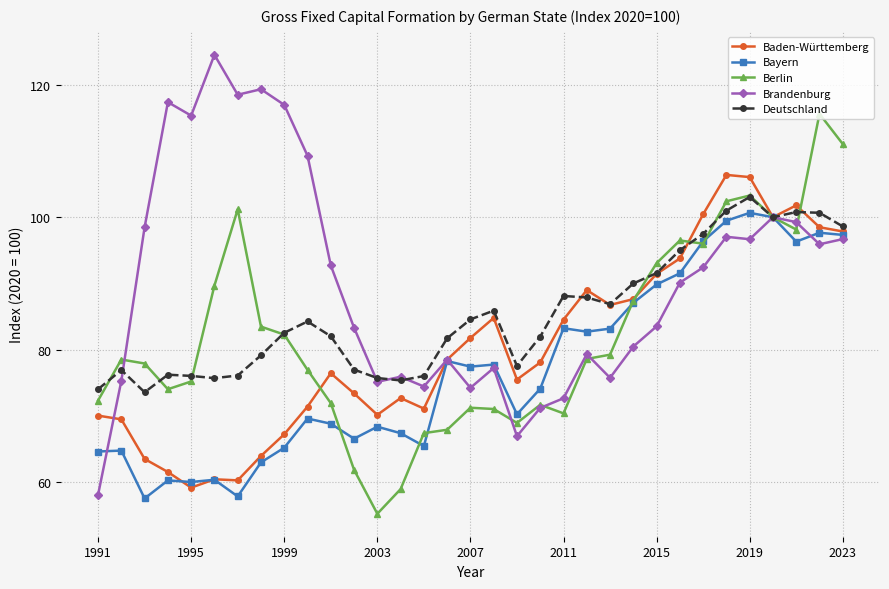

What is the value of the Brandenburg point at the 16th from the left?

78.5